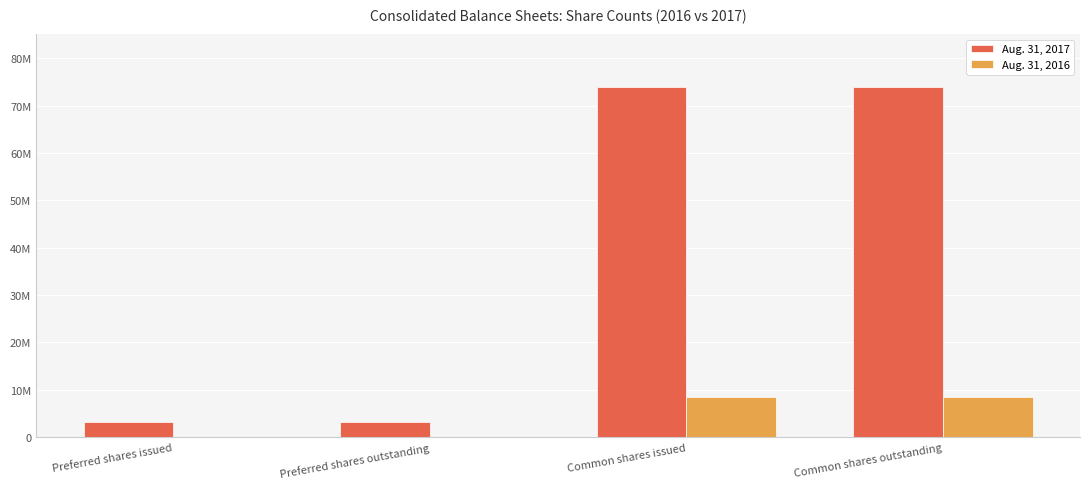

Count the Aug. 31, 2016 values in the range 0 to 8399422.

4